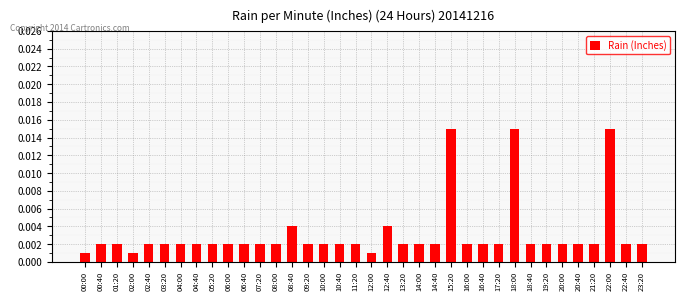

Which has a higher value, 01:20 or 02:00?

01:20